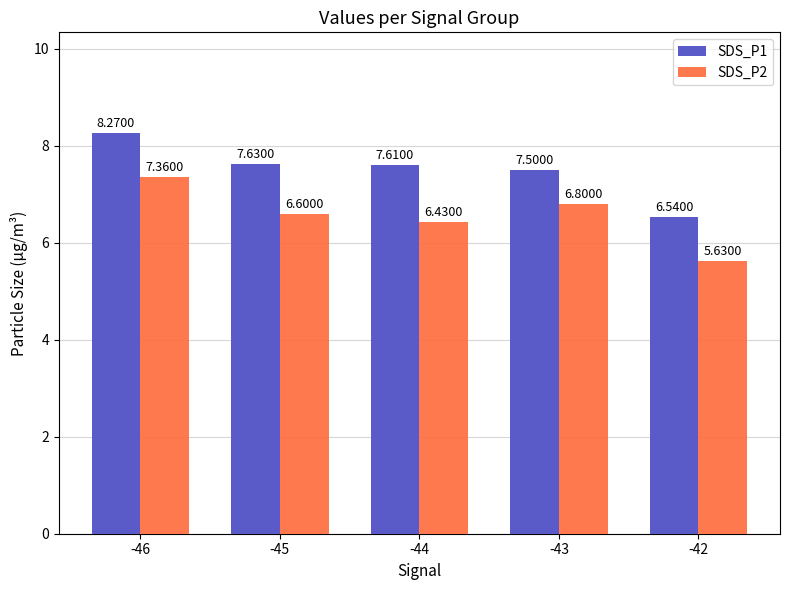

What is the spread (max minus min) of values at -46?

0.9